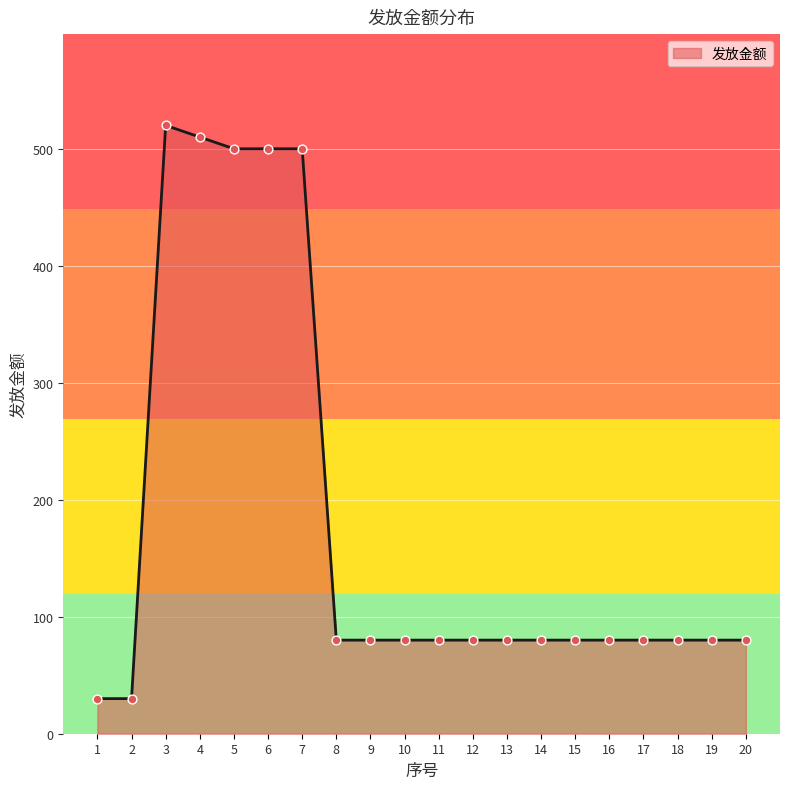

Approximately how many times larger is the value at 9 compared to 10?

1.0